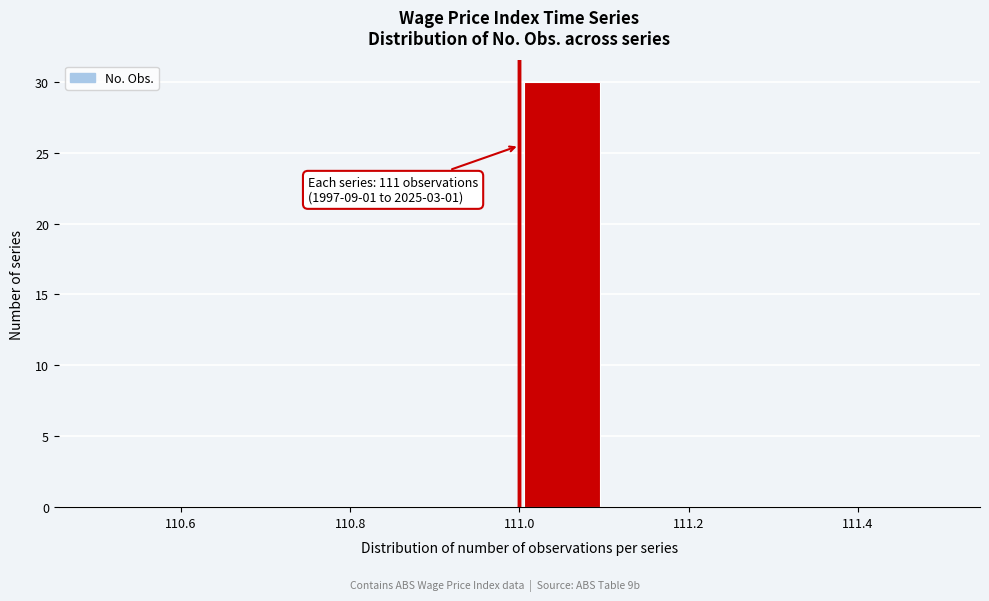

Over which range of the x-axis is the bar tallest?

111.0 to 111.1